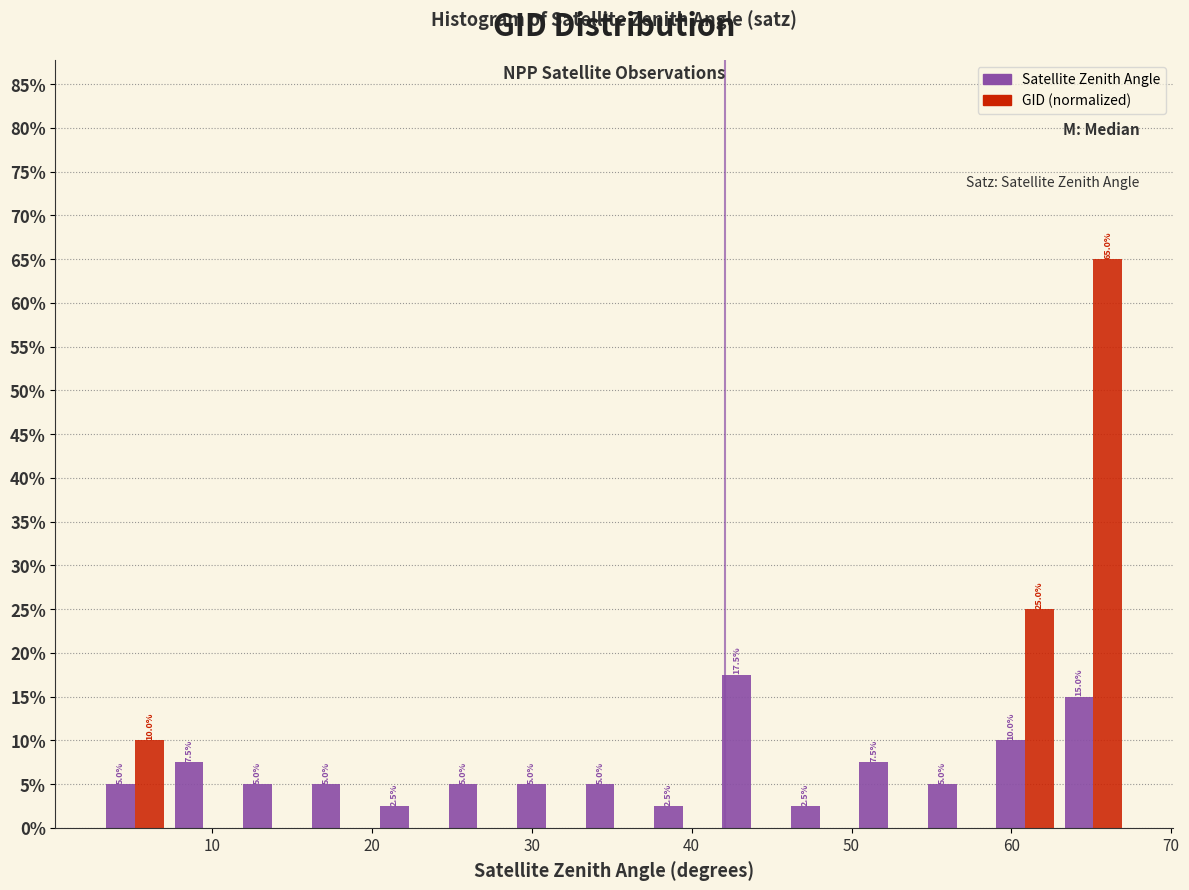

In the Satellite Zenith Angle series, which range on the x-axis has the tallest bar?

42 to 46